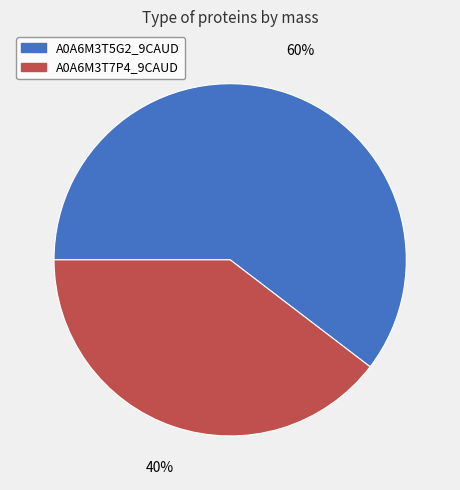

Which slice is the smallest?

A0A6M3T7P4_9CAUD